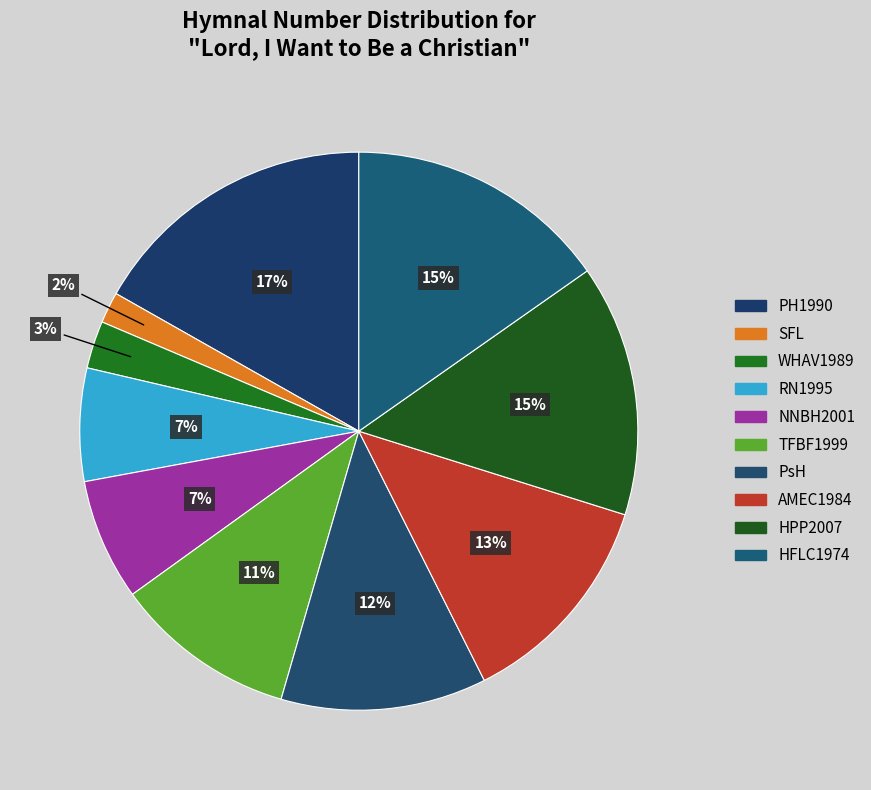

What percentage is the WHAV1989 slice, to the nearest percent?

3%